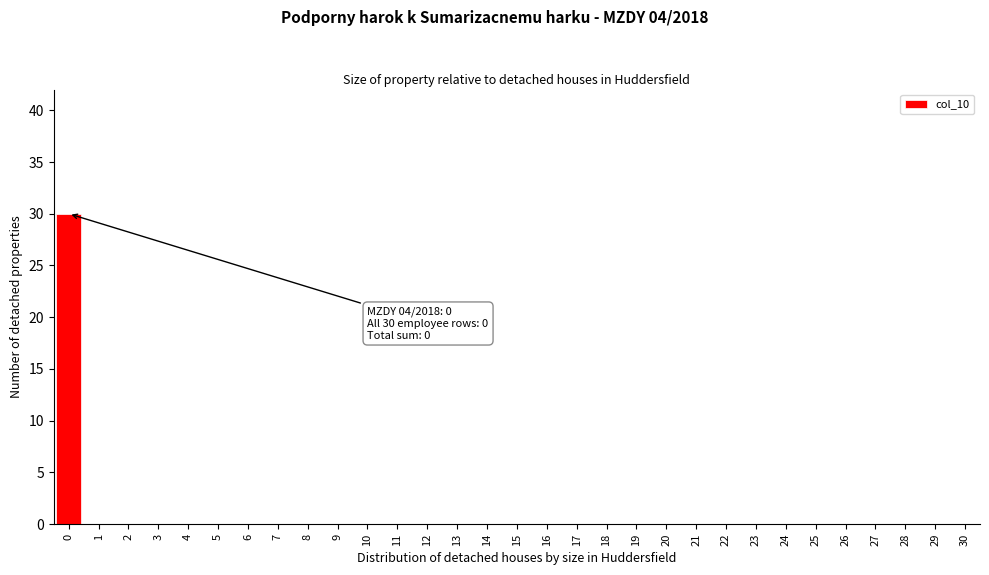

What is the maximum value shown in the chart?

30